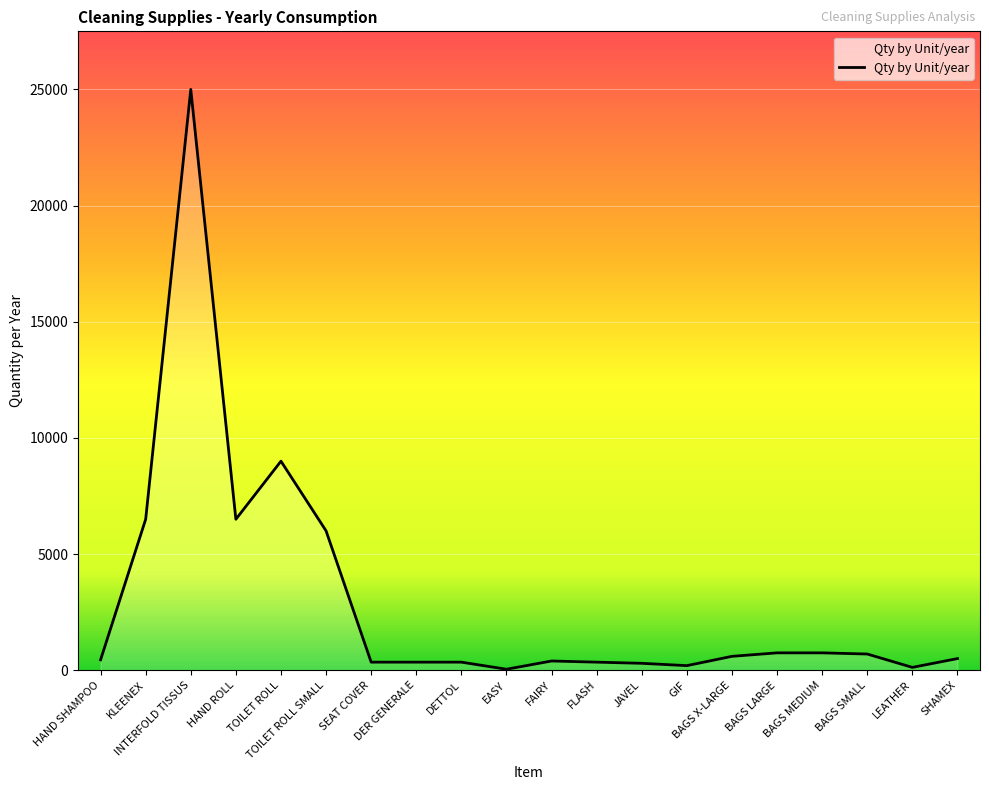

What is the change in value from INTERFOLD TISSUS to BAGS MEDIUM?

-24250